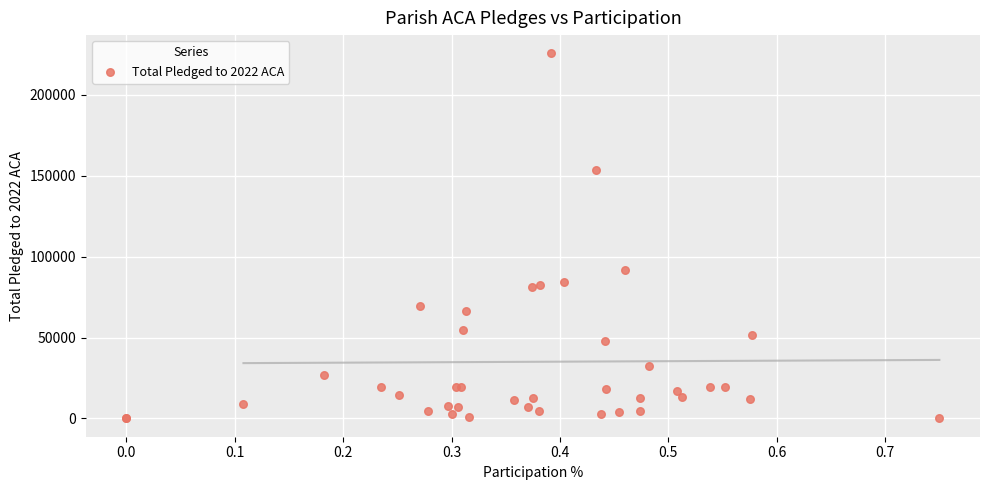

What Y value in the scatter plot is closest to 112834?

91582.3